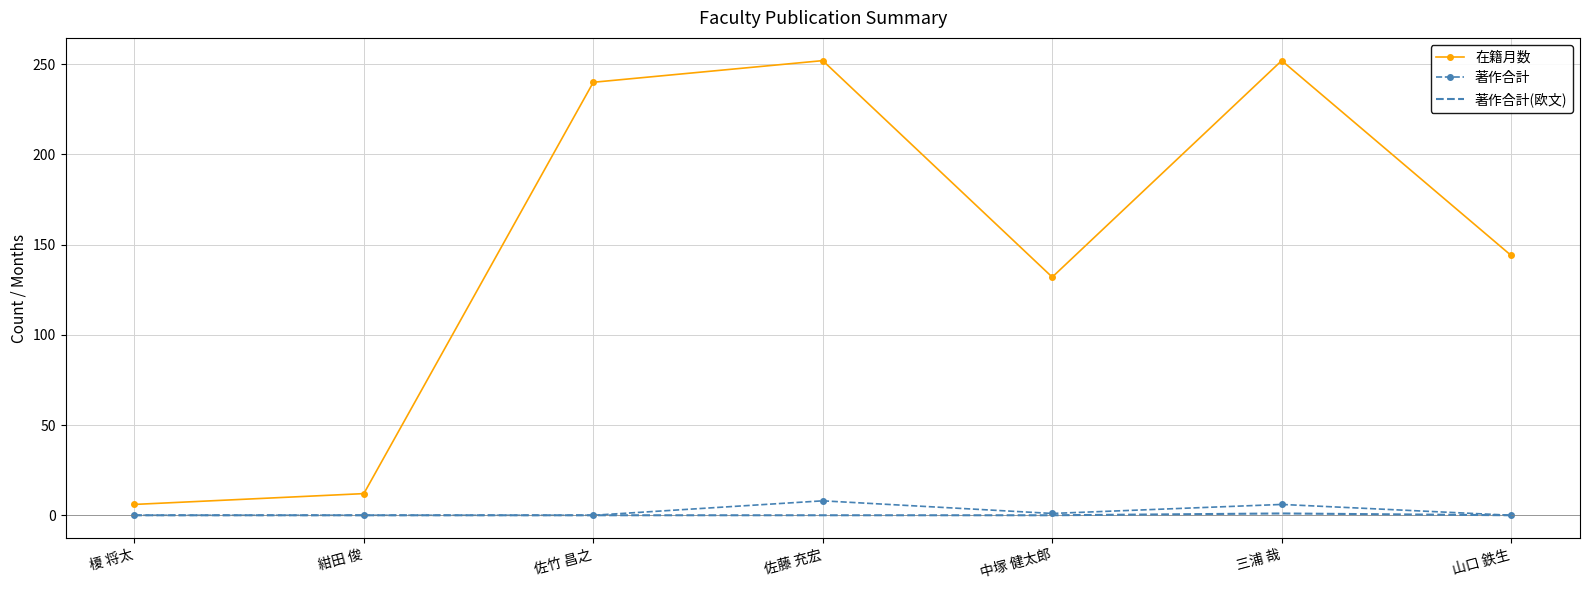

At which label is 在籍月数 closest to 129?

中塚 健太郎